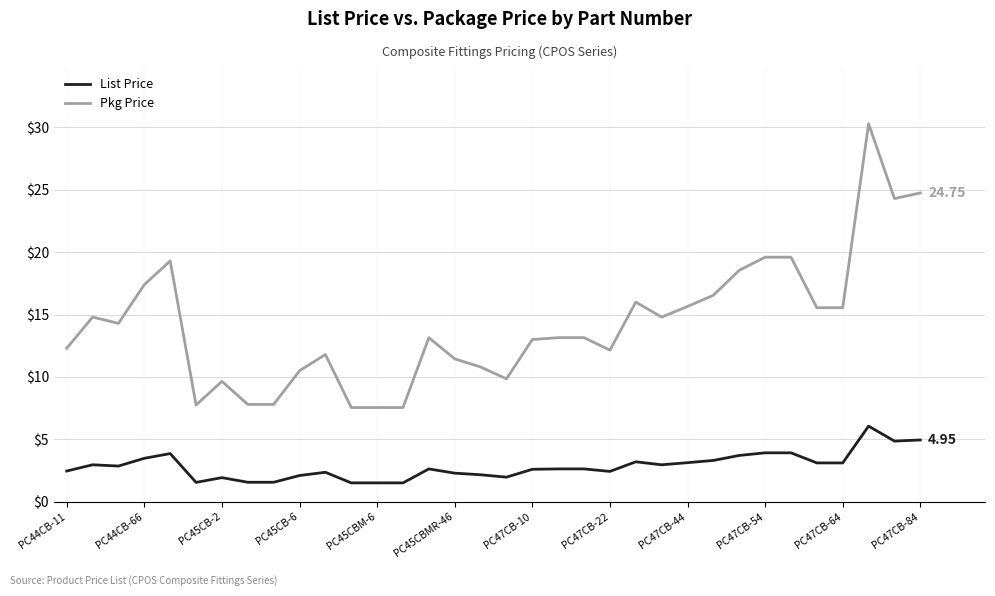

Which series has the widest spread of values?

Pkg Price